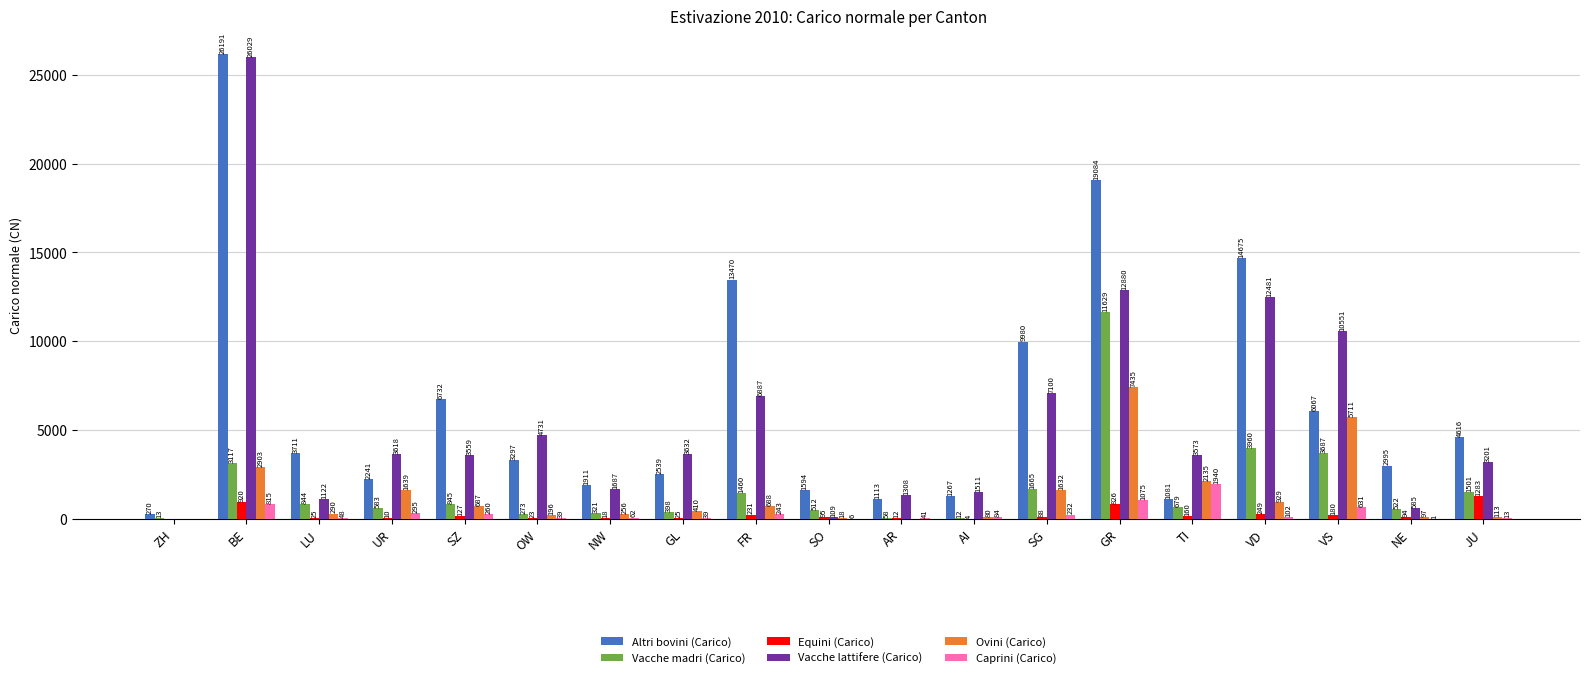

At which category is the sum across all series the highest?

BE